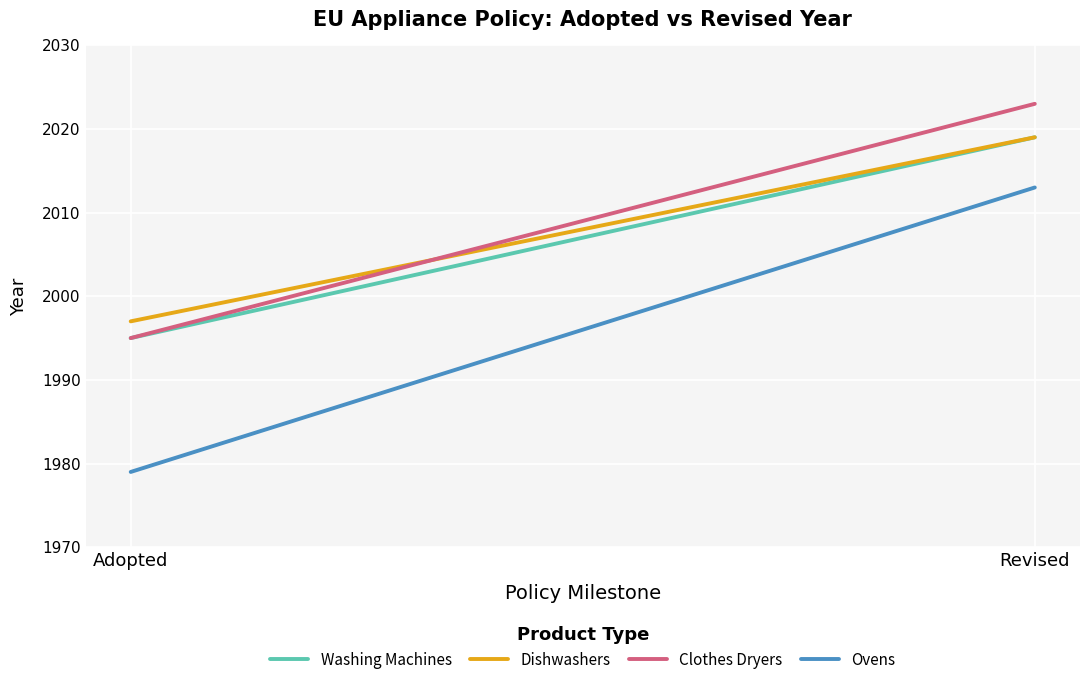

Does the chart display data point markers on the line(s)?

No